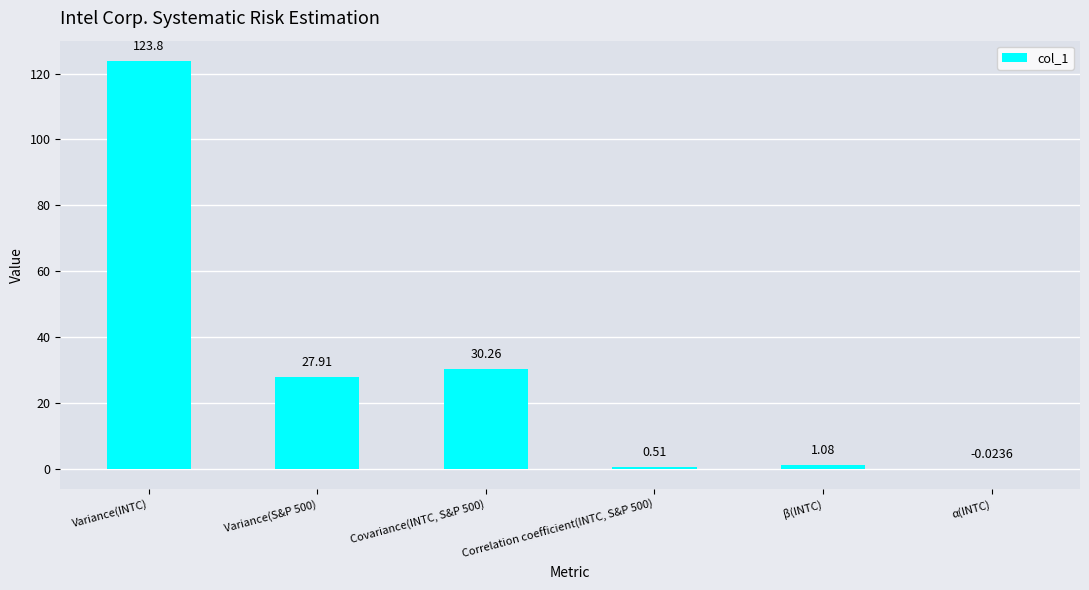

What is the sum of all values?

183.5